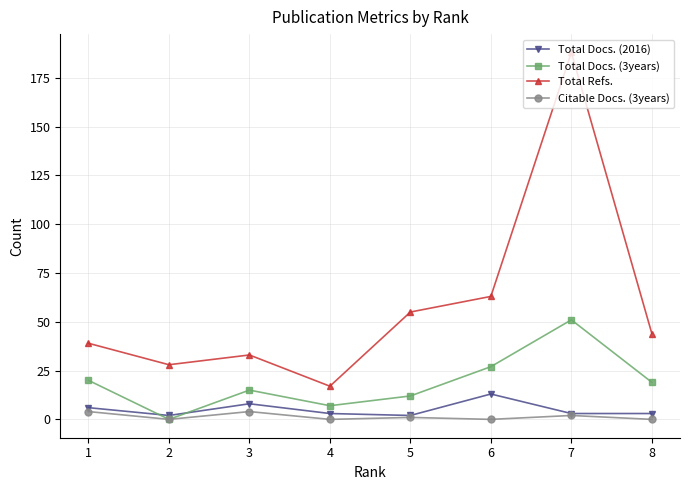

True or false: Total Docs. (3years) and Total Refs. cross at least once.

False